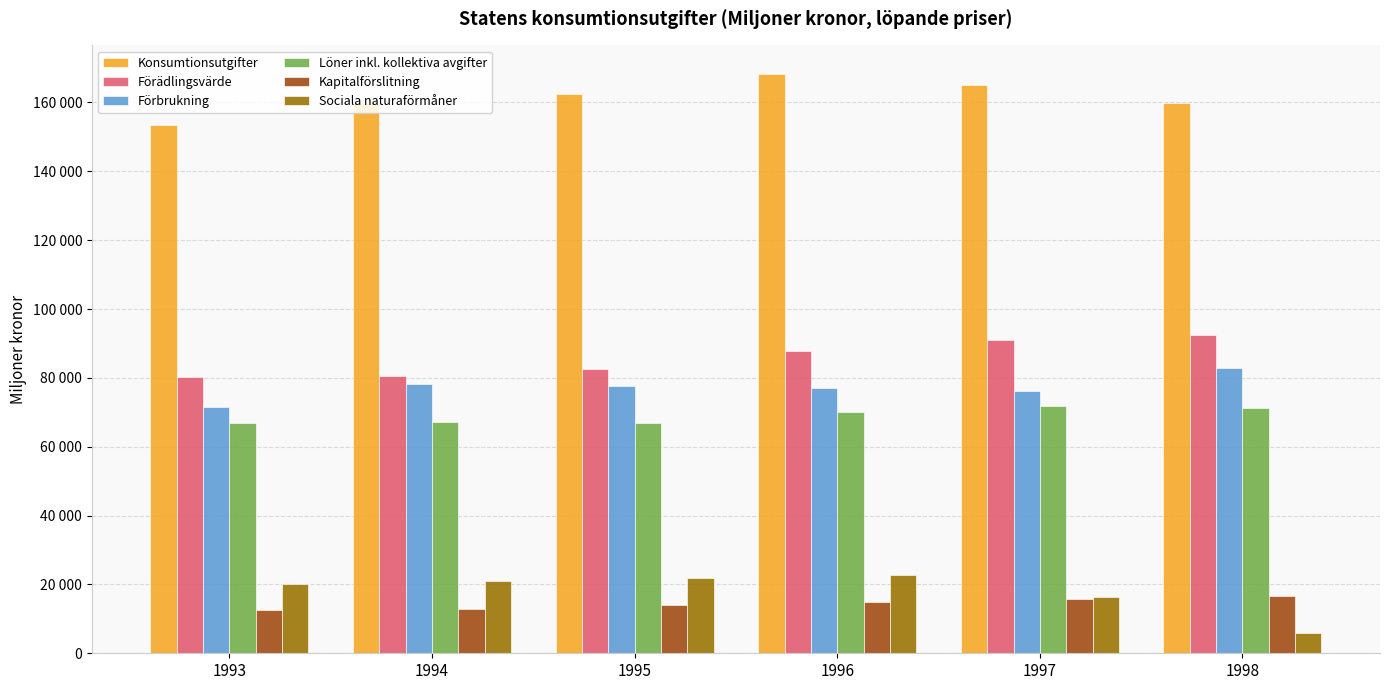

Are the bars grouped side by side (vs. stacked)?

Yes